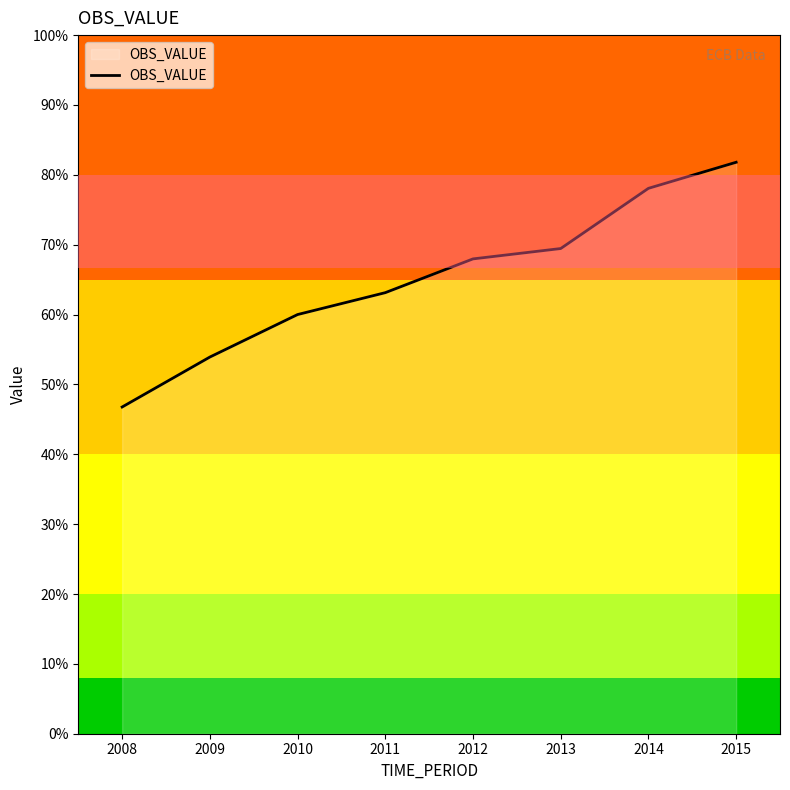

List the labels in order of value, smallest first.

2008, 2009, 2010, 2011, 2012, 2013, 2014, 2015